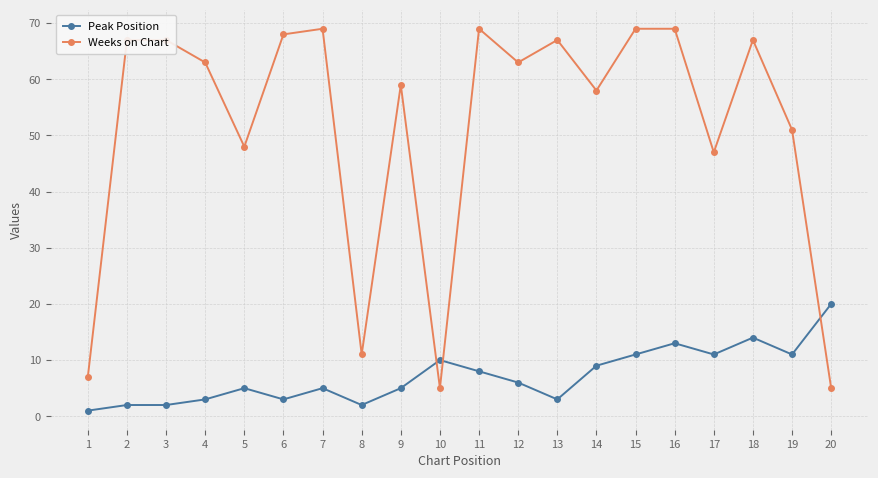

At which label does Peak Position reach its peak?

20